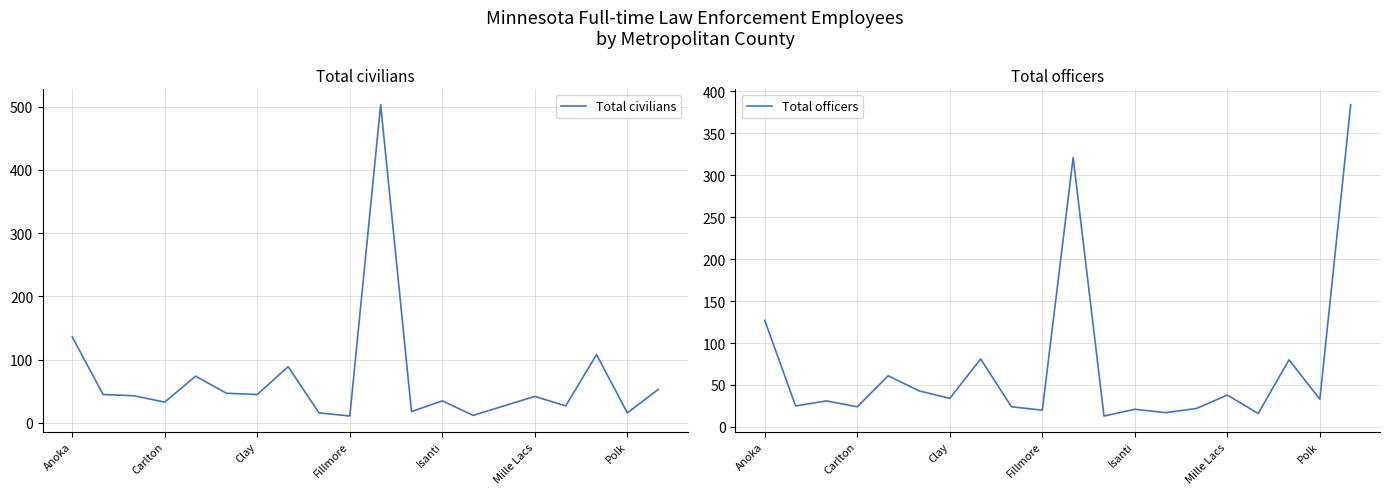

Between which two adjacent categories do Total officers and Total civilians first intersect?

7 and 8